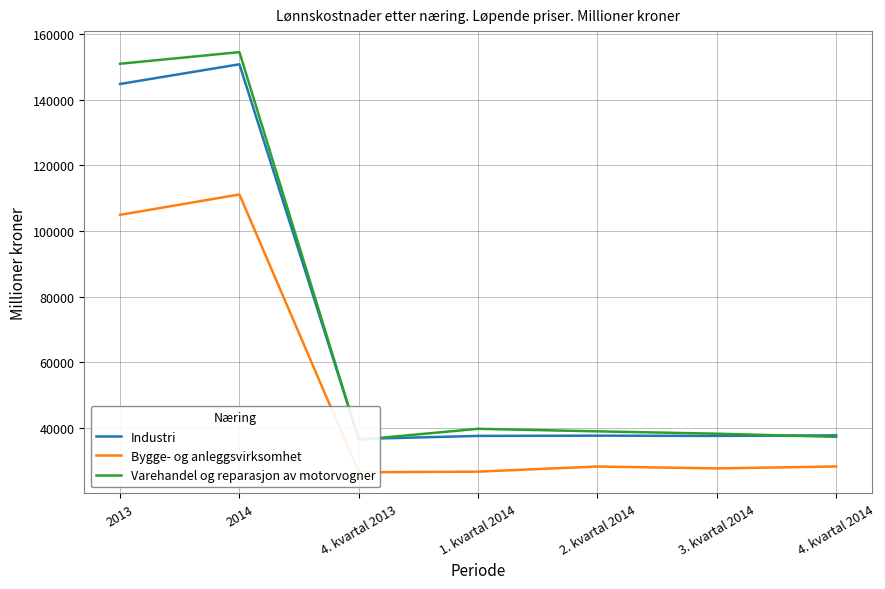

At which category does Industri reach its first local valley?

4. kvartal 2013